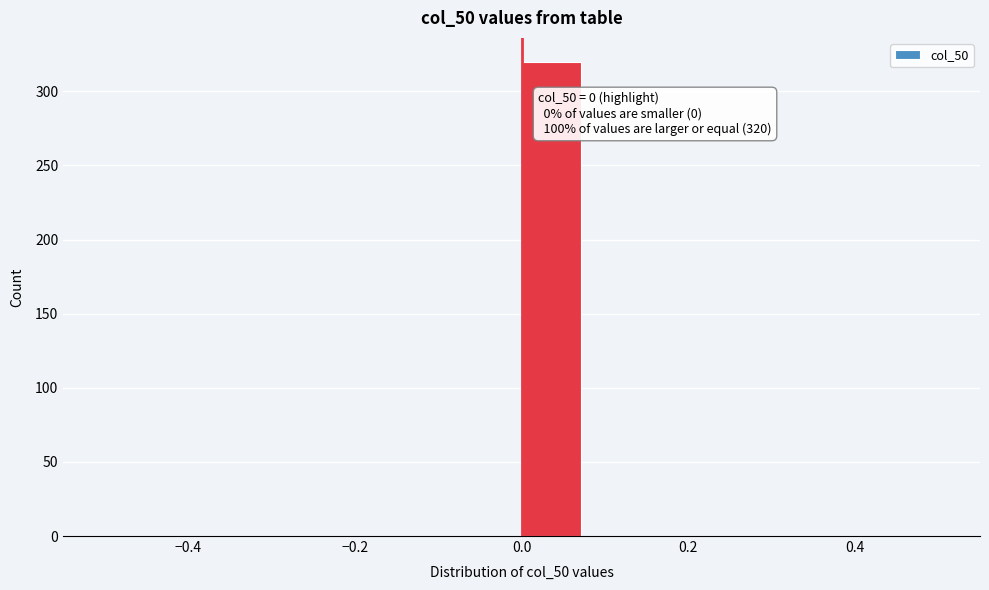

Around what value on the x-axis is the tallest bar? Give the approximate position of its centre, as read against the axis.

0.04